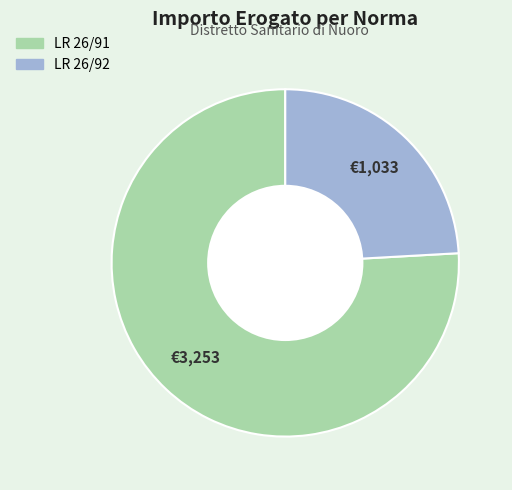

Approximately how many times larger is the value at LR 26/91 compared to LR 26/92?

3.1